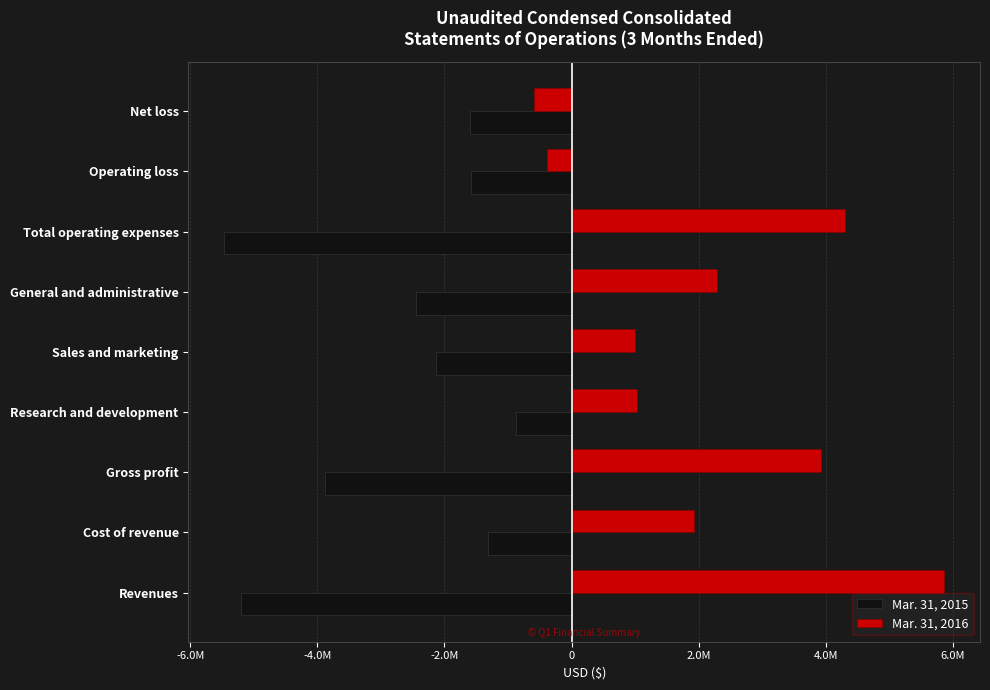

List the series in order of their peak value, highest first.

Mar. 31, 2016, Mar. 31, 2015